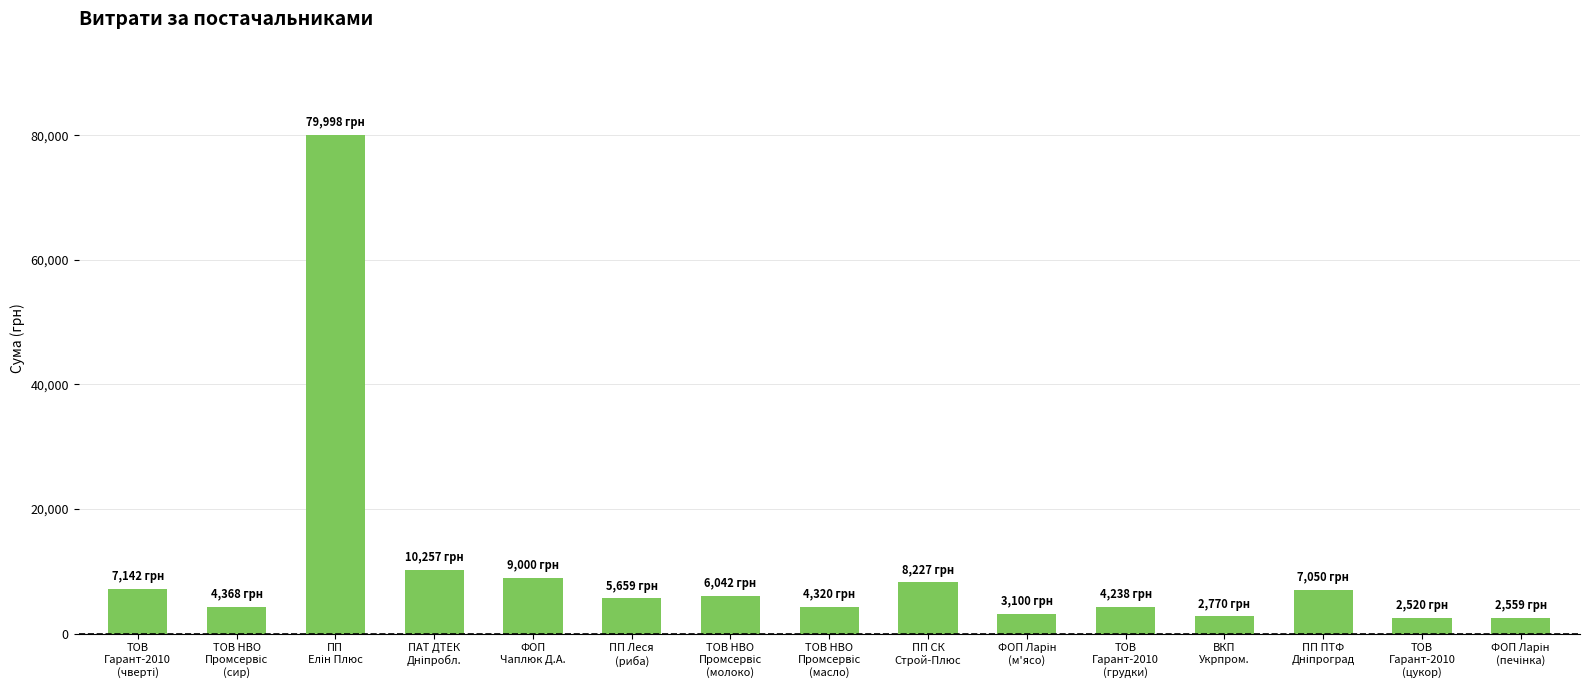

What is the maximum value shown in the chart?

79998.0